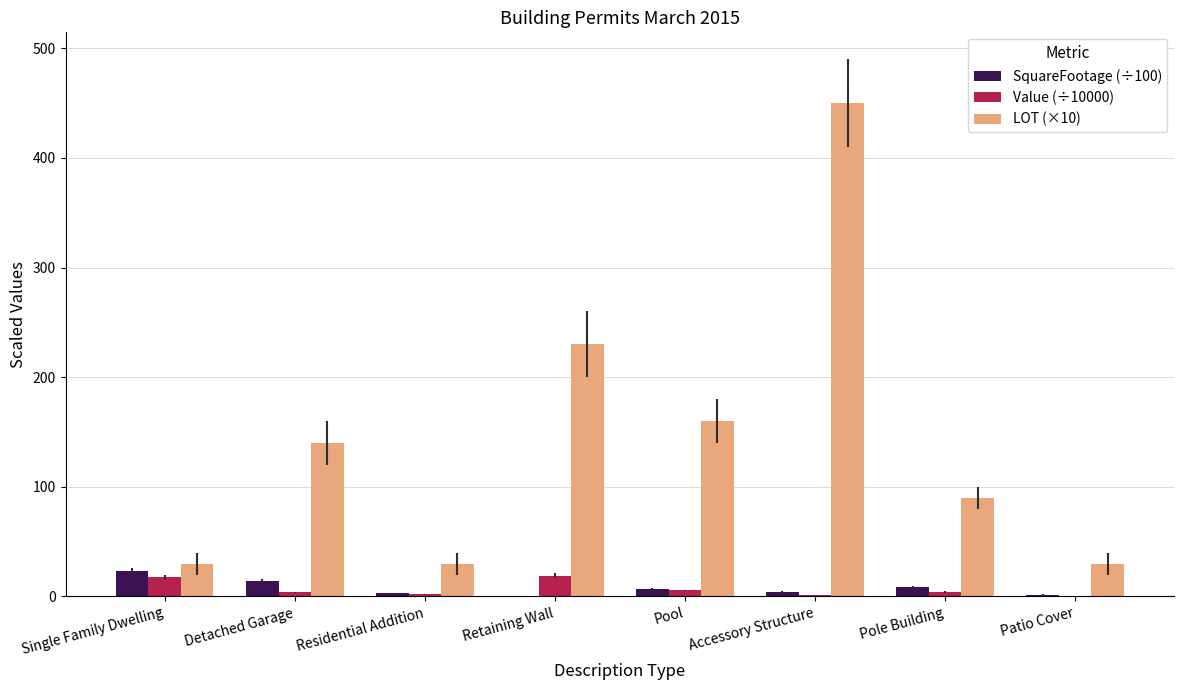

True or false: LOT (×10) has a value of 140.0 at Detached Garage.

True